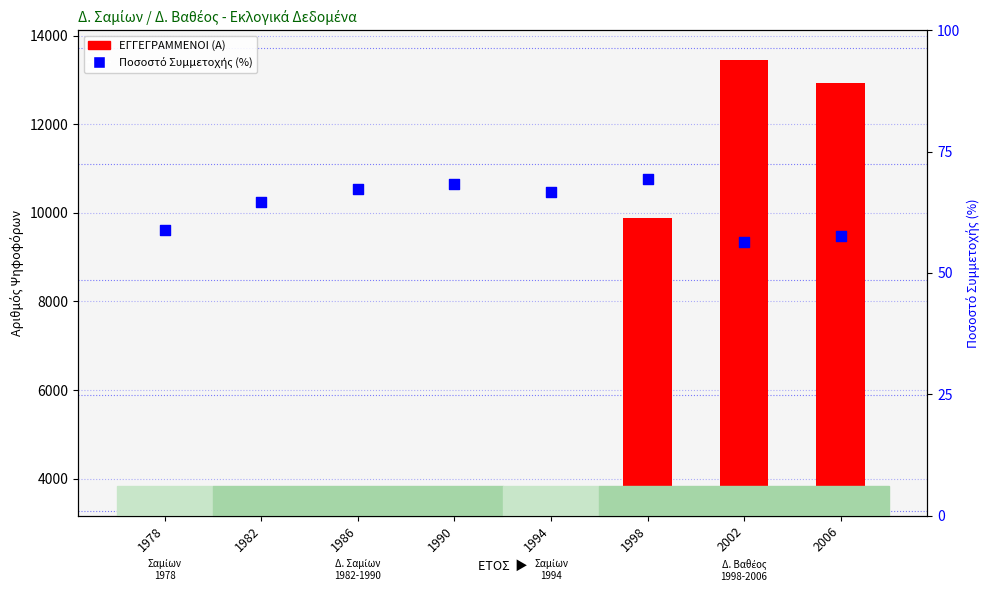

Which series contains the lowest Y value?

Ποσοστό Συμμετοχής (%)